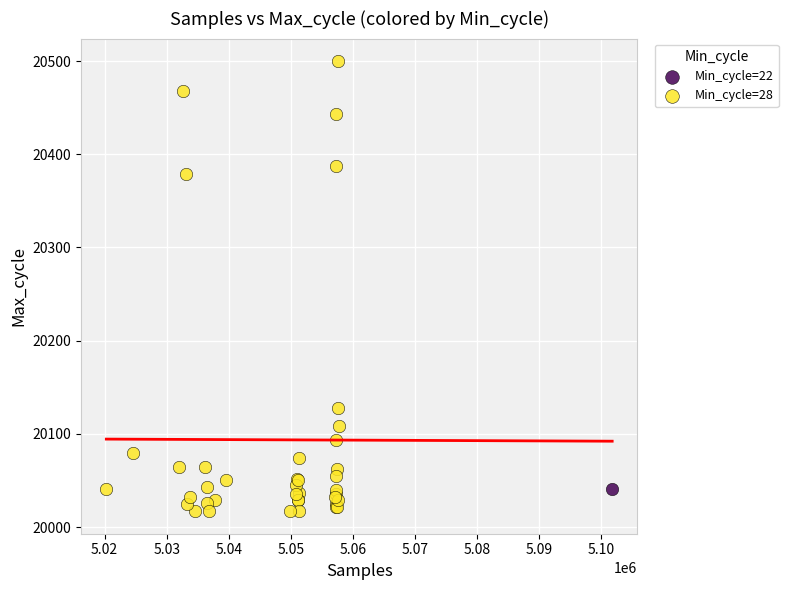

What are all the series names shown in the legend?

Min_cycle=22, Min_cycle=28